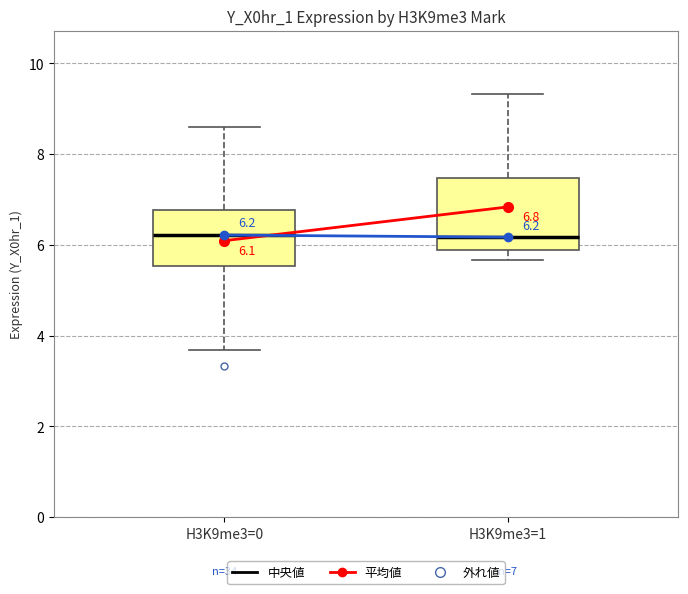

Which box is the tallest, from its lower edge to its upper edge?

H3K9me3=1